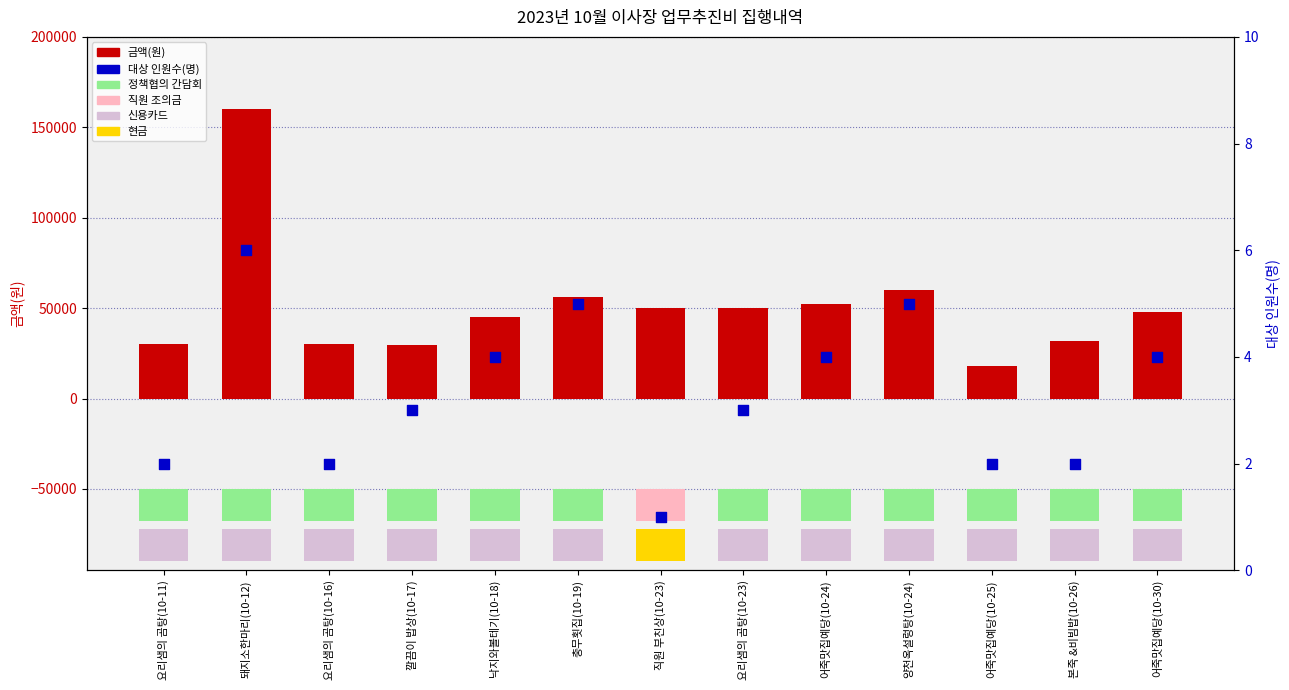

Which series reaches the maximum Y coordinate?

금액(원)